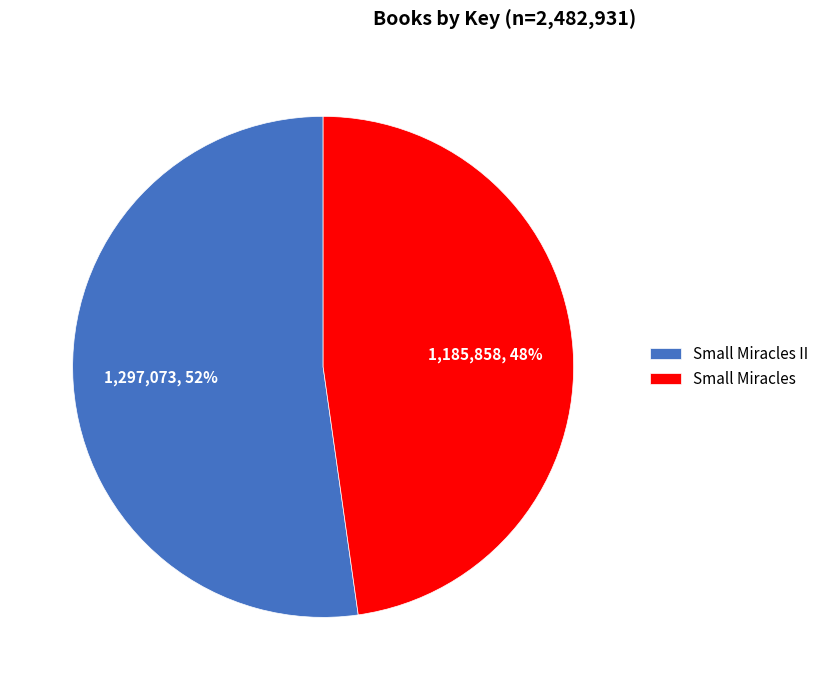

Do Small Miracles II and Small Miracles together represent more than half of the pie?

Yes